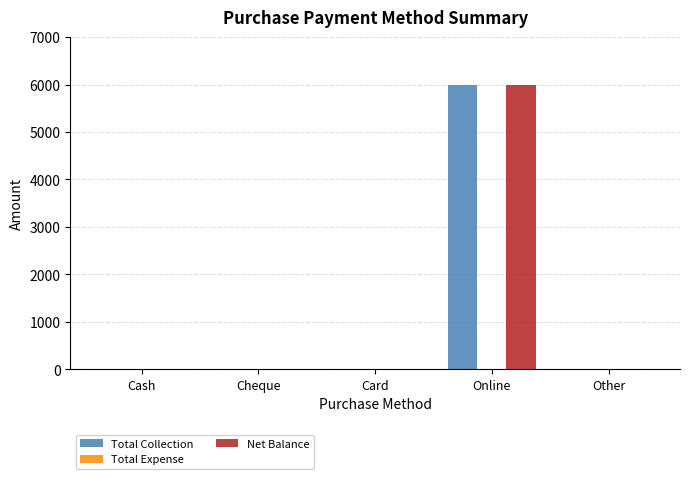

At which category is the sum across all series the highest?

Online